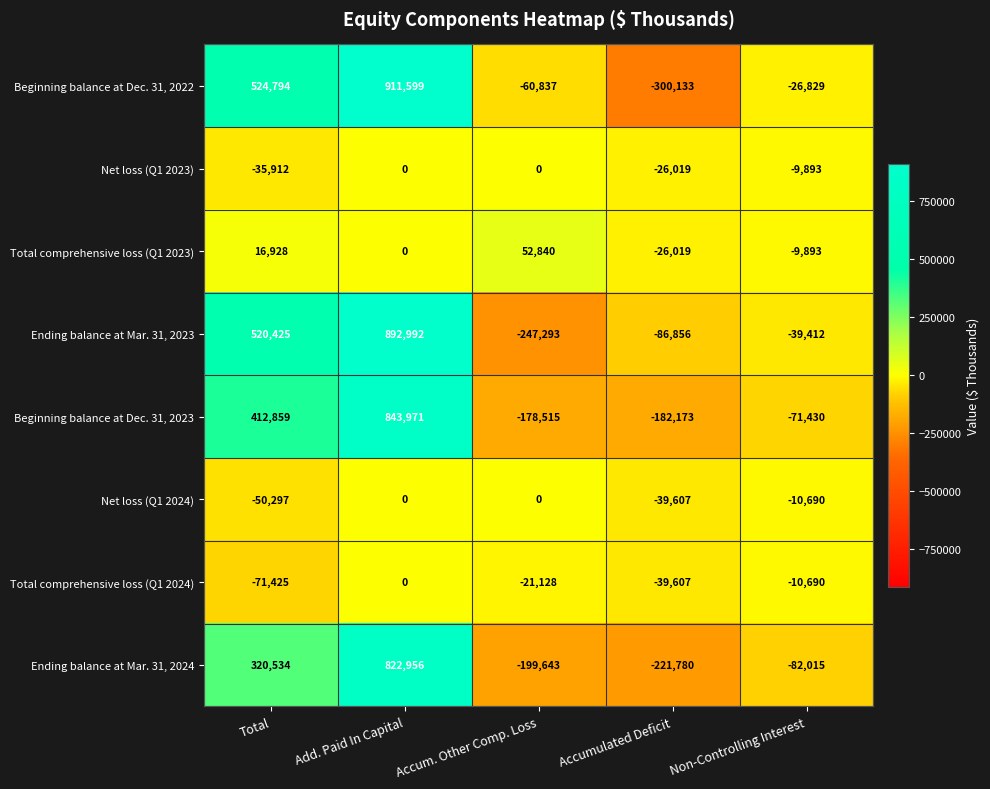

At how many categories does at least one series exceed 405168?

2